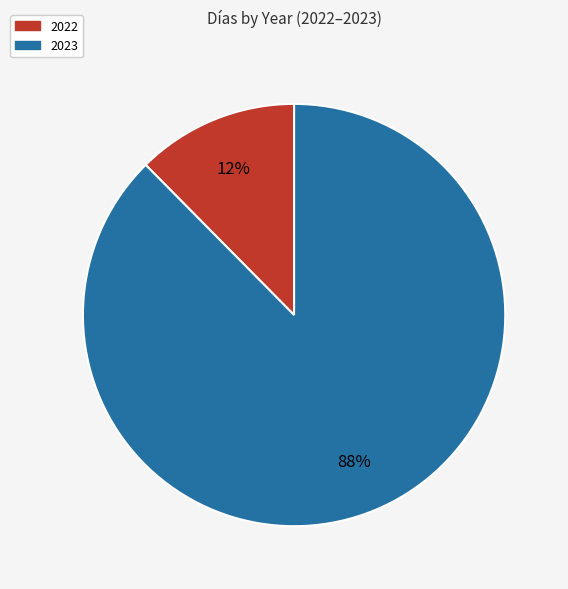

To the nearest percent, what is the average slice percentage?

50%